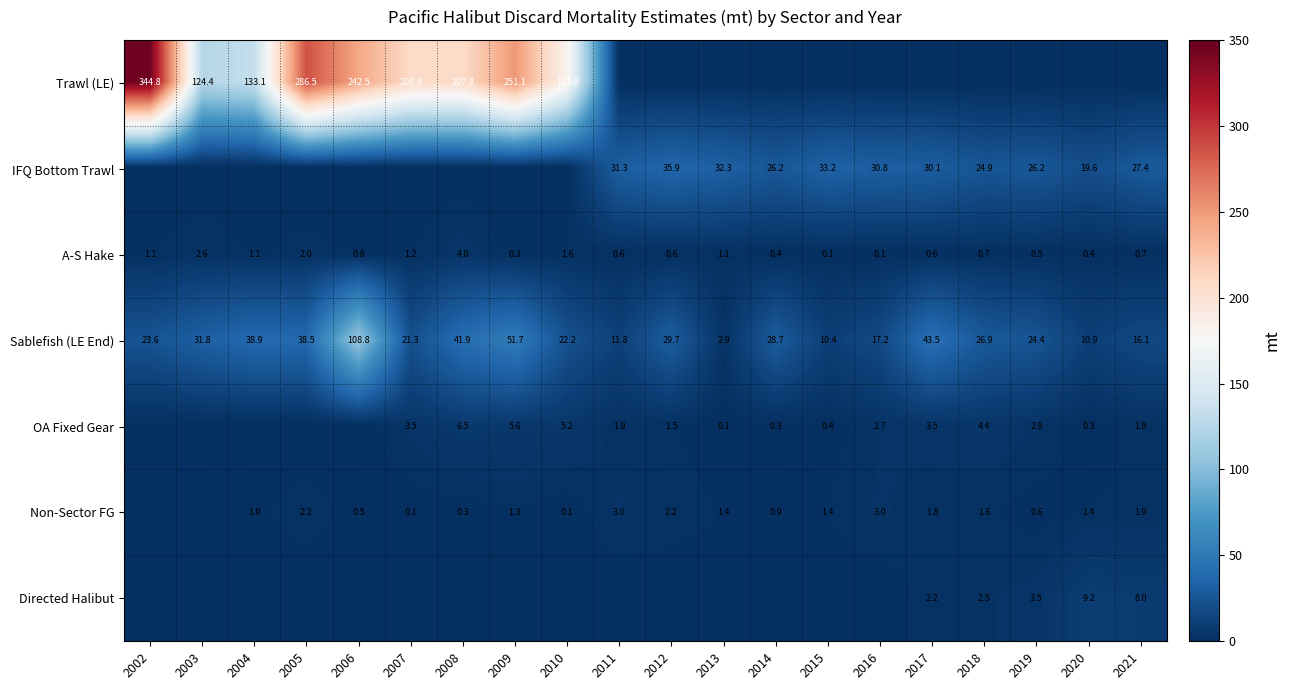

Between 2008 and 2017, which is larger?

2008